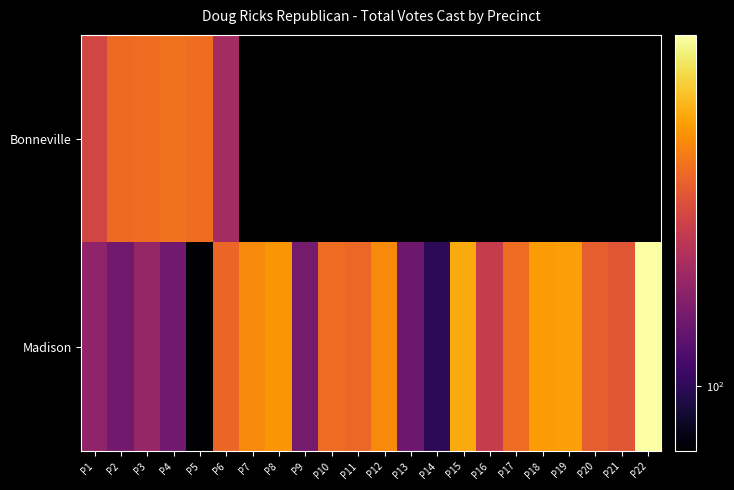

List the labels in order of Madison value, largest first.

P22, P15, P19, P18, P8, P7, P12, P17, P10, P11, P6, P20, P21, P16, P3, P1, P9, P2, P4, P13, P14, P5